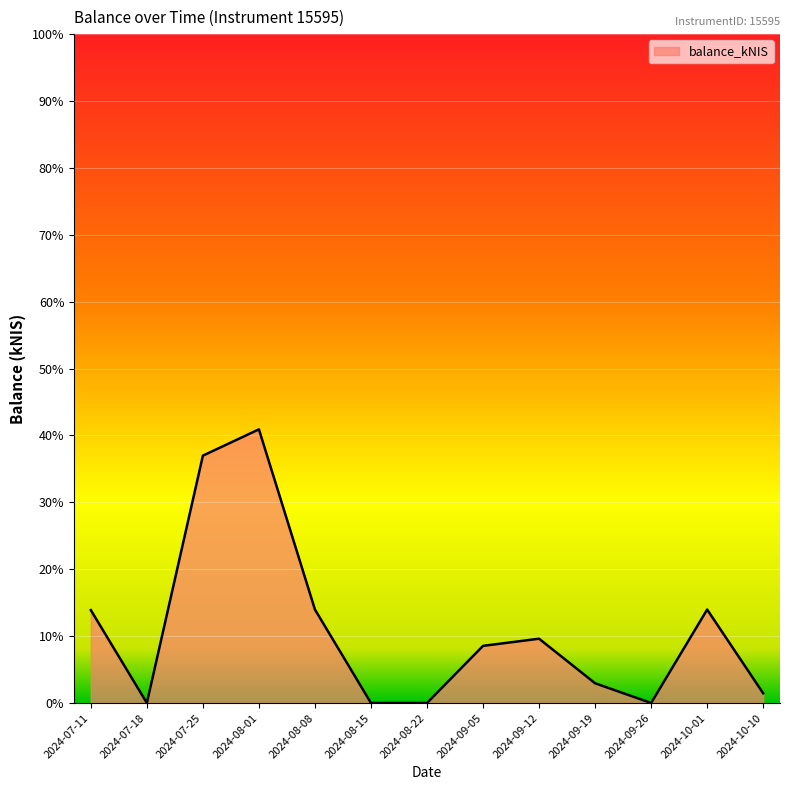

What is the greatest value displayed?

40.9